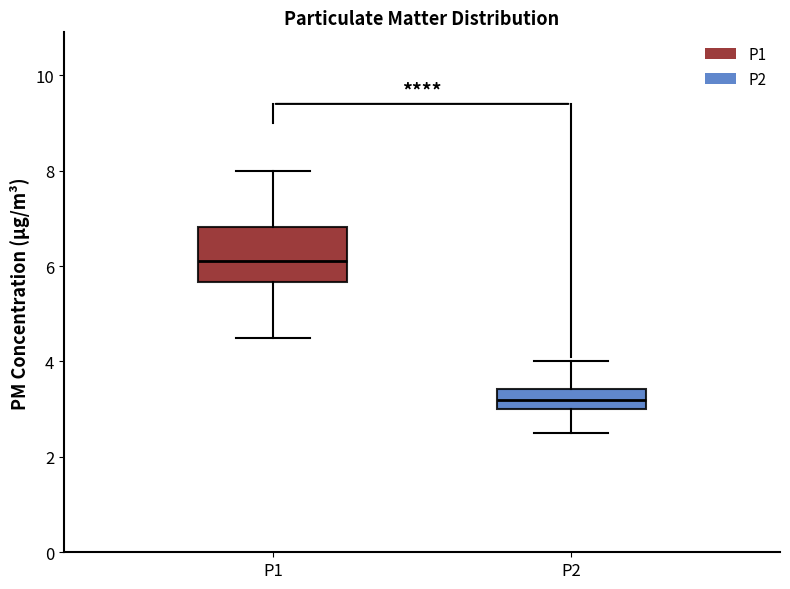

Comparing the boxes themselves (not the whiskers), which one is the tallest?

P1